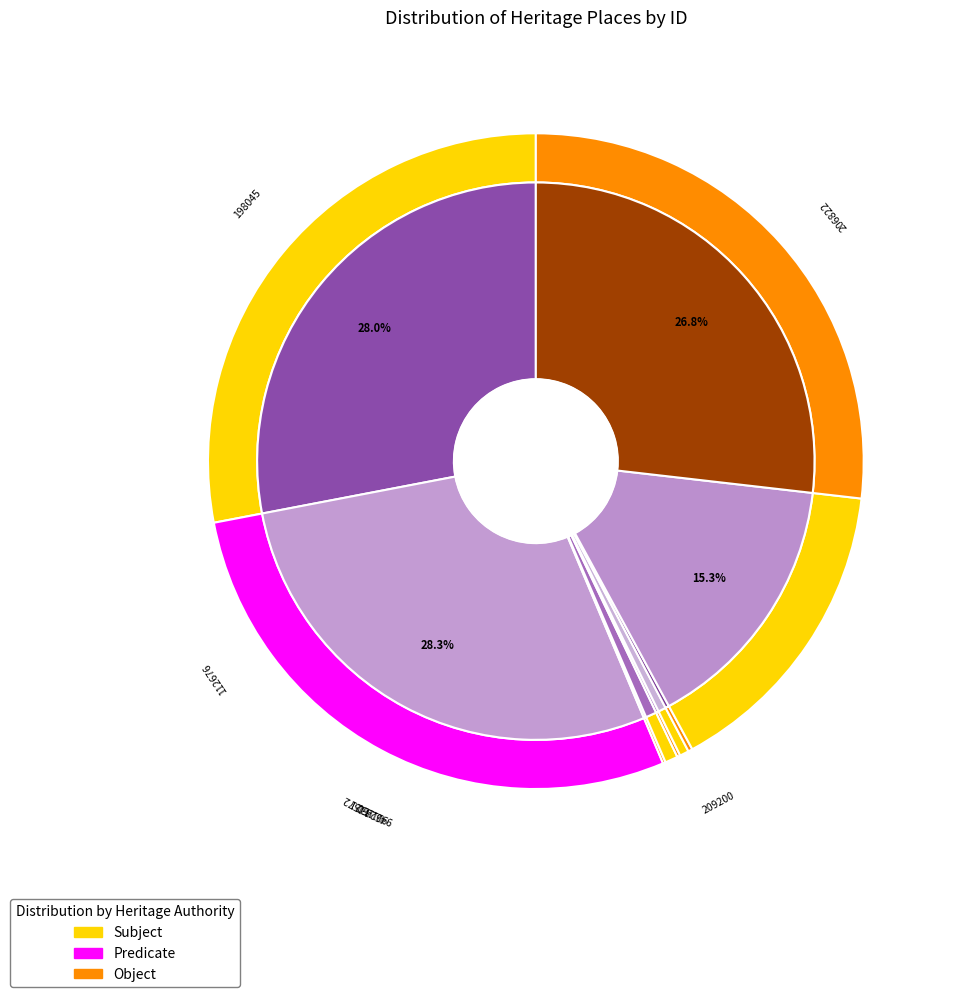

Is there a majority slice in this chart?

No